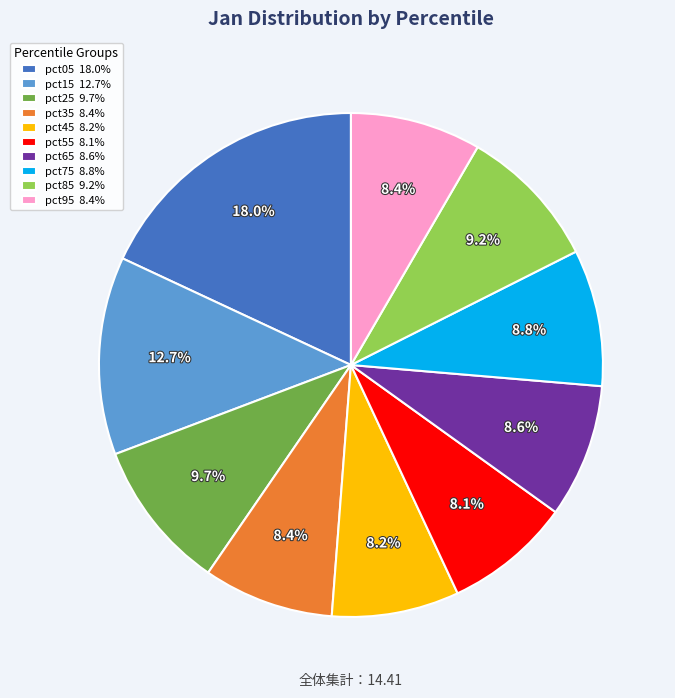

What is the total percentage of pct65 8.6% and pct55 8.1%?

16.7%